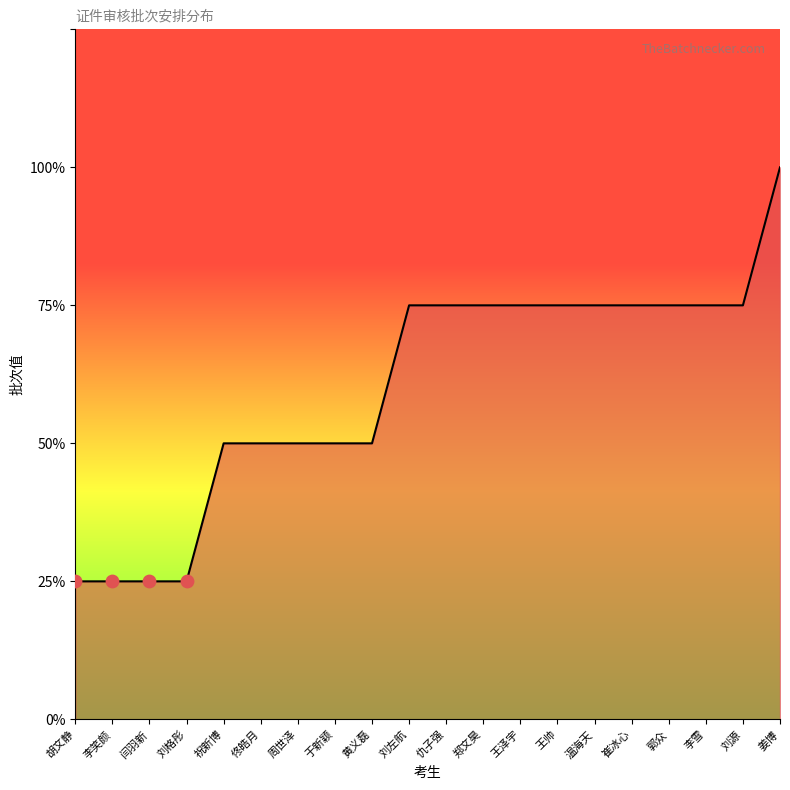

Which has a higher value, 温海天 or 佟皓月?

温海天